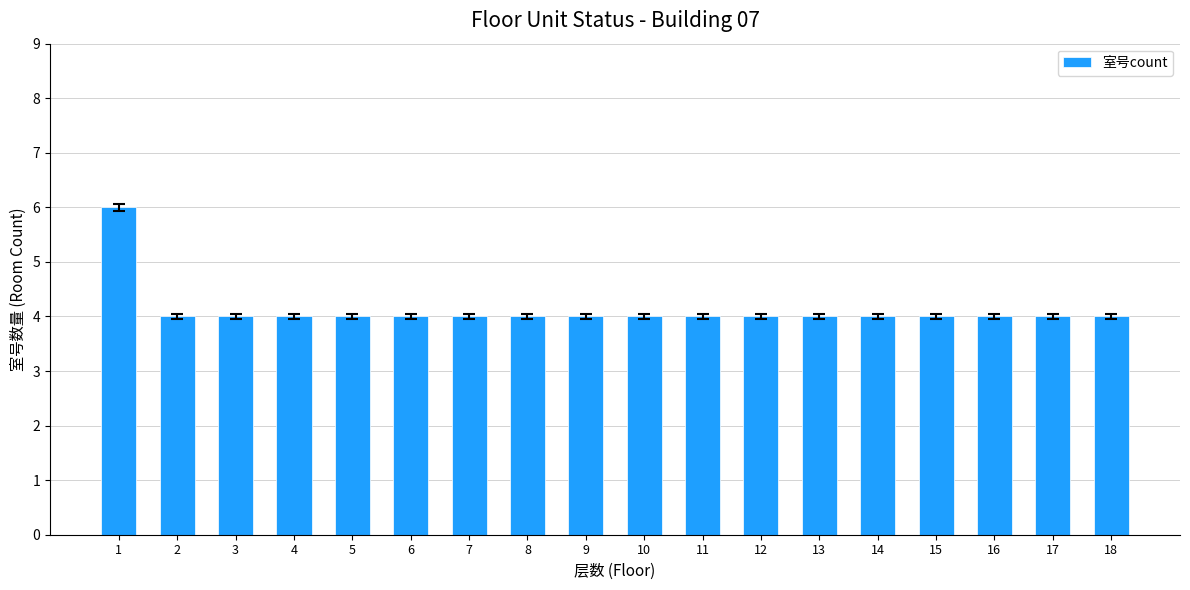

What is the ratio of the value at 18 to the value at 12?

1.0